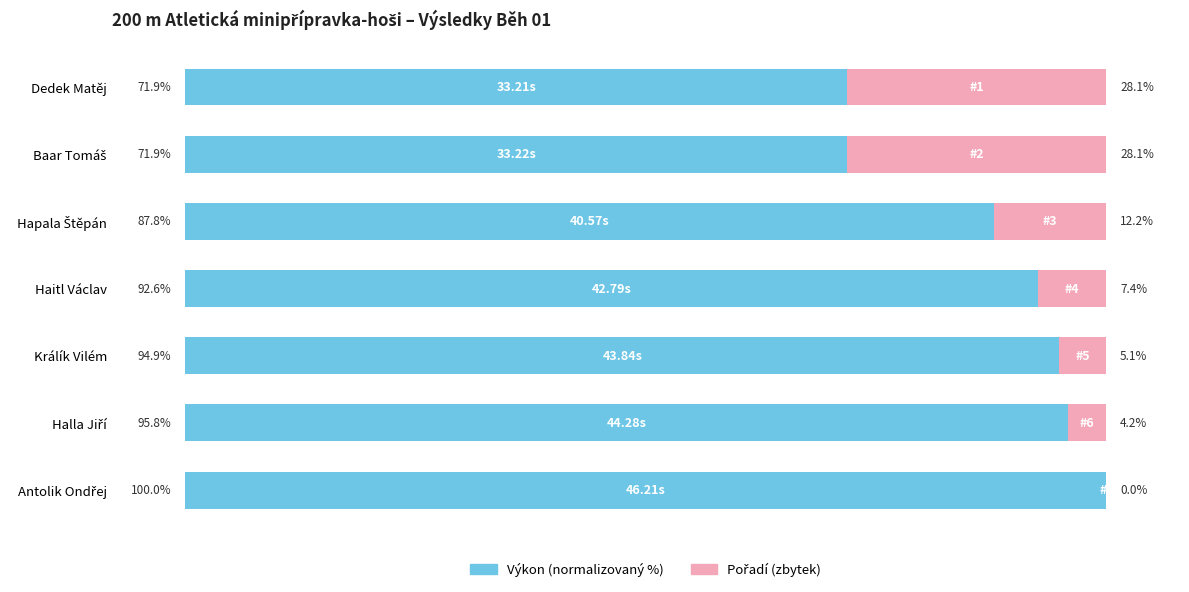

True or false: Výkon (normalizovaný %) has a value of 164.0 at Haitl Václav.

False